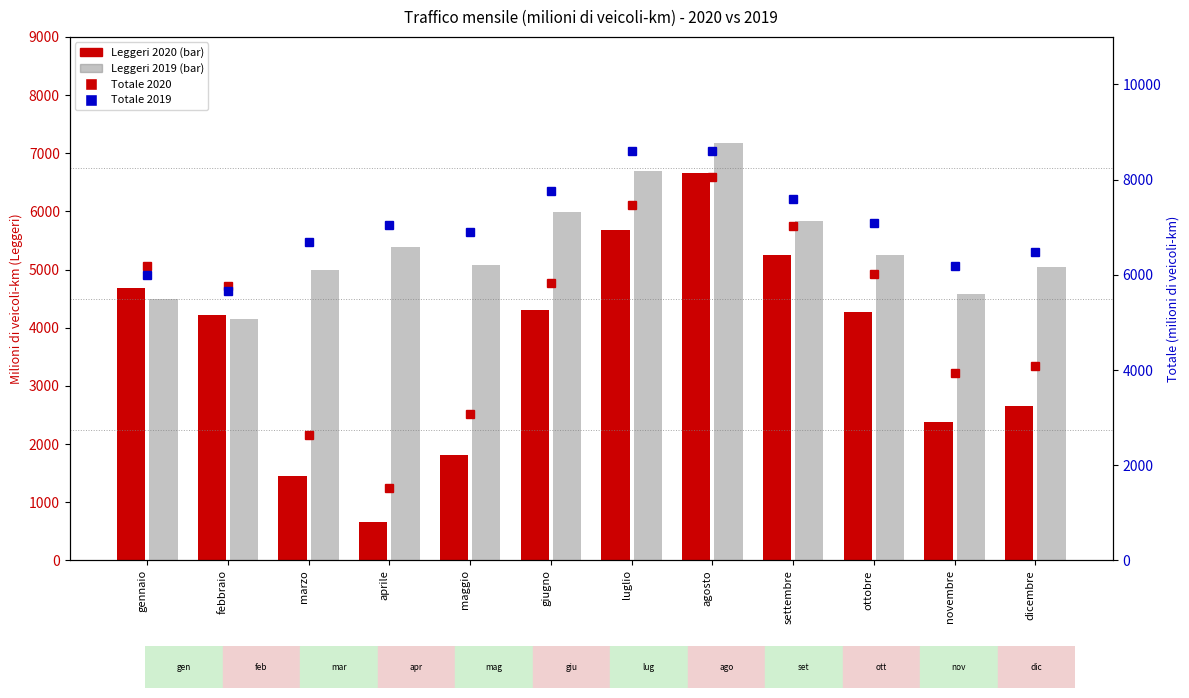

List the series in order of their peak value, highest first.

Totale 2019, Totale 2020, Leggeri 2019, Leggeri 2020